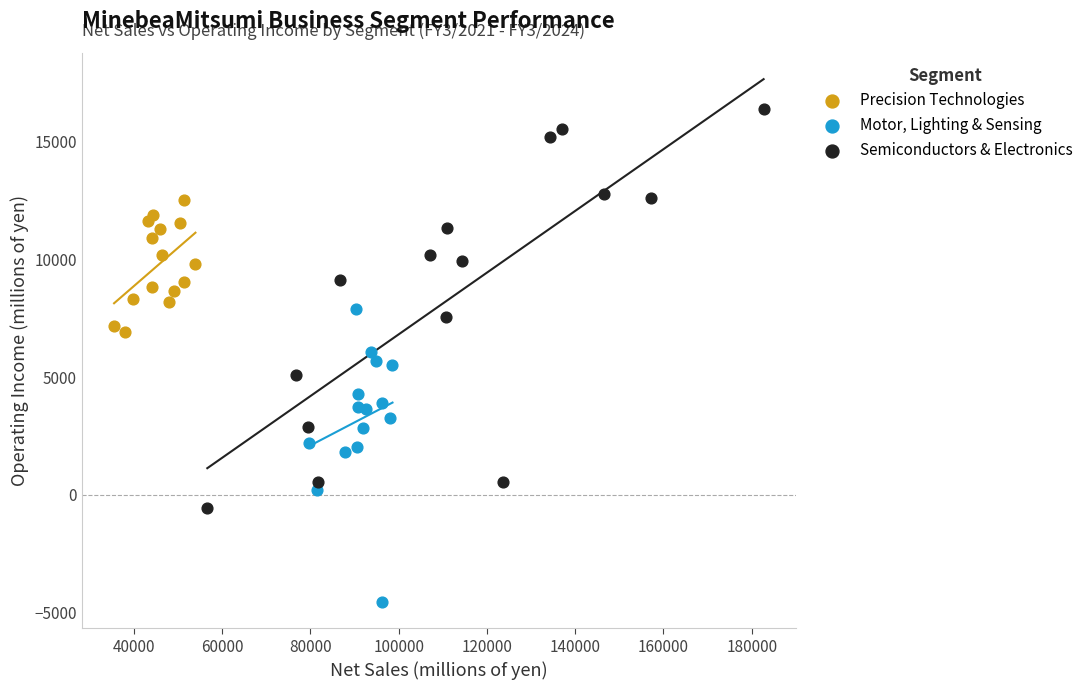

What are all the series names shown in the legend?

Precision Technologies, Motor, Lighting & Sensing, Semiconductors & Electronics